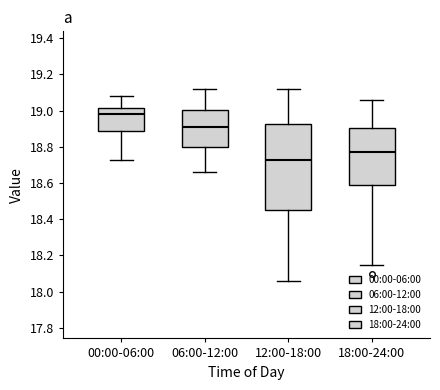

Which box is the tallest, from its lower edge to its upper edge?

12:00-18:00